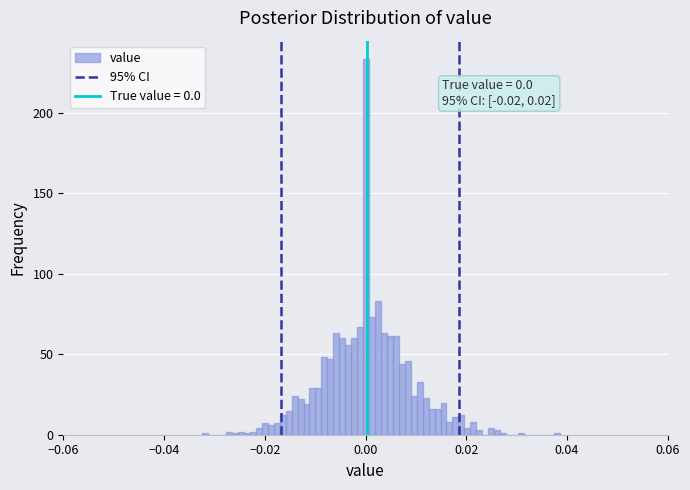

Around what value on the x-axis is the tallest bar? Give the approximate position of its centre, as read against the axis.

0.000